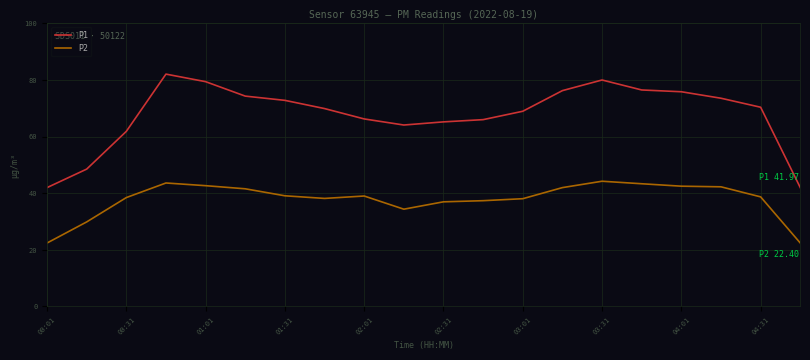

Rank the series by their average value, from lowest to highest.

P2, P1